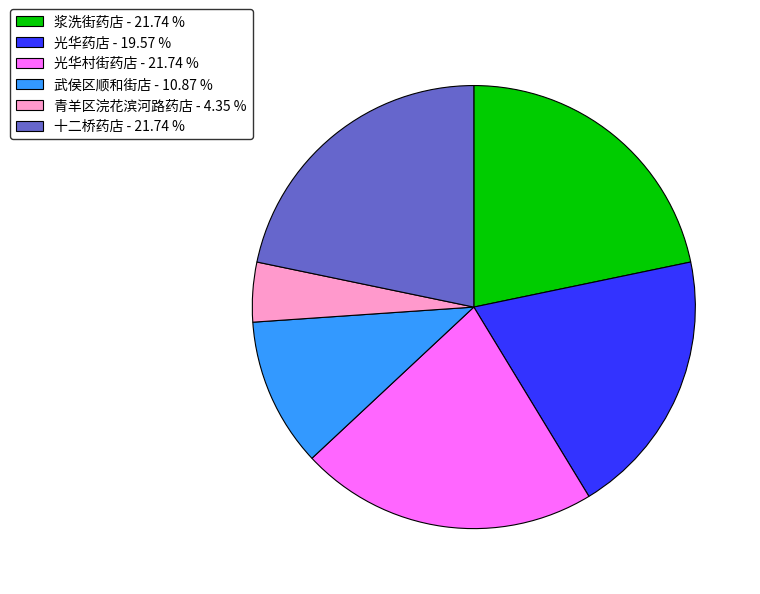

Is the sum of 光华村街药店 and 光华药店 greater than half?

No